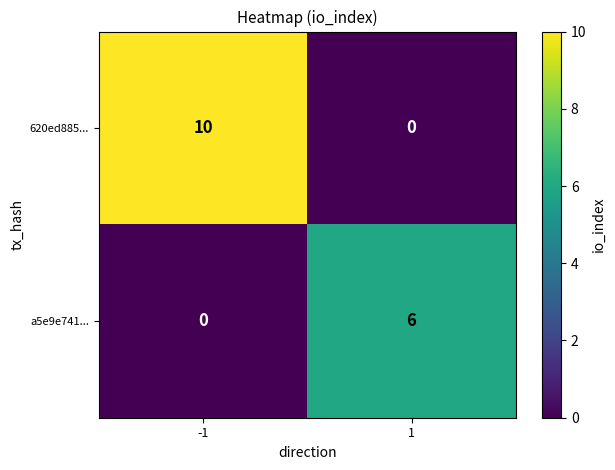

What is the spread (max minus min) of values at -1?

10